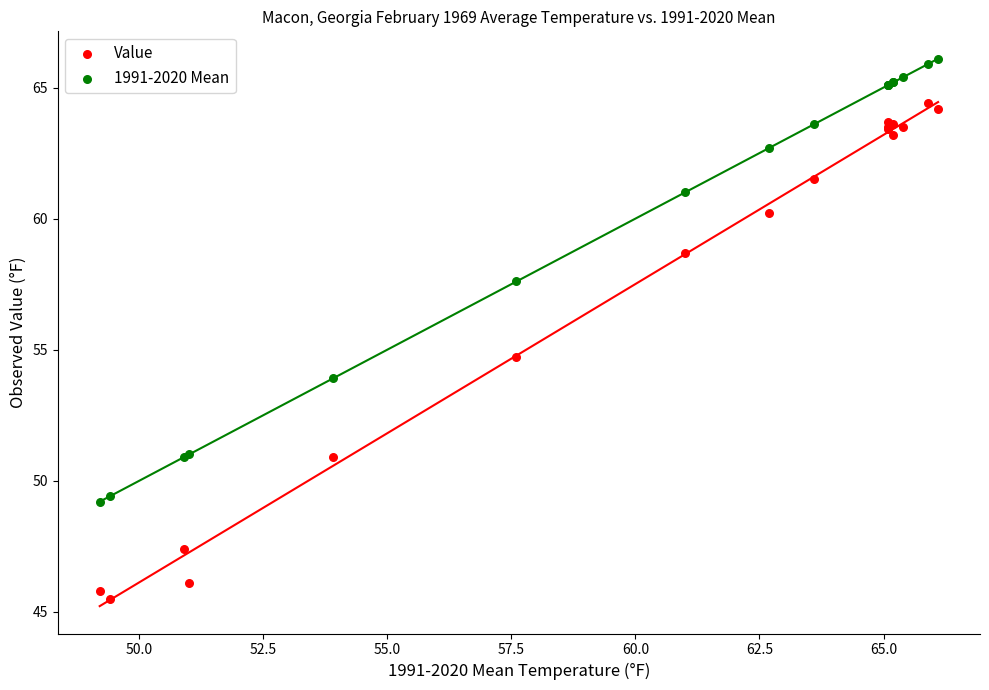

Which series reaches the minimum Y coordinate?

Value